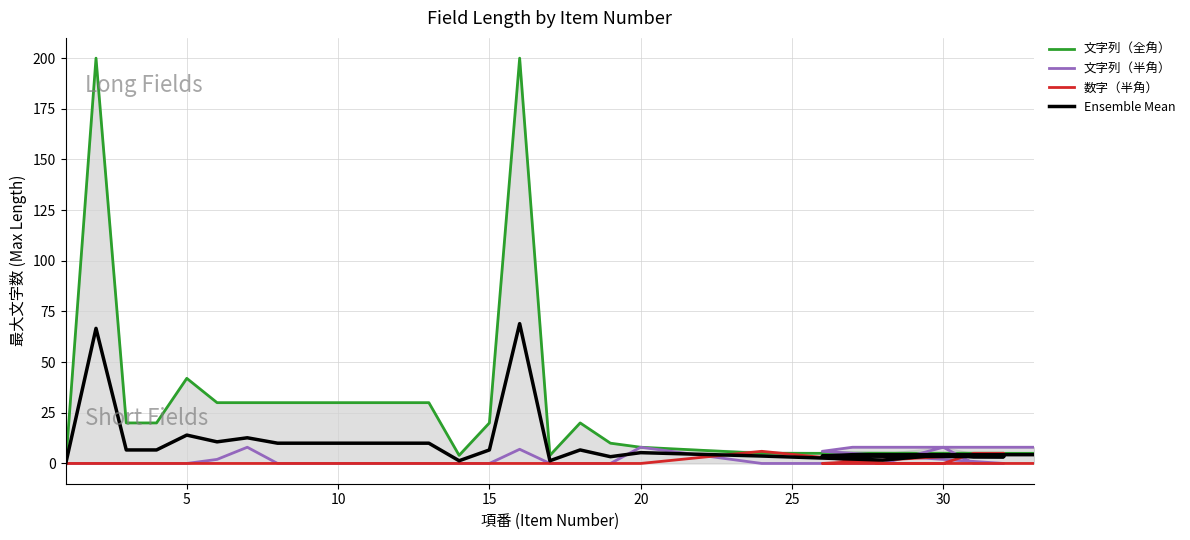

Count the 数字（半角） values in the range 0 to 1.

25